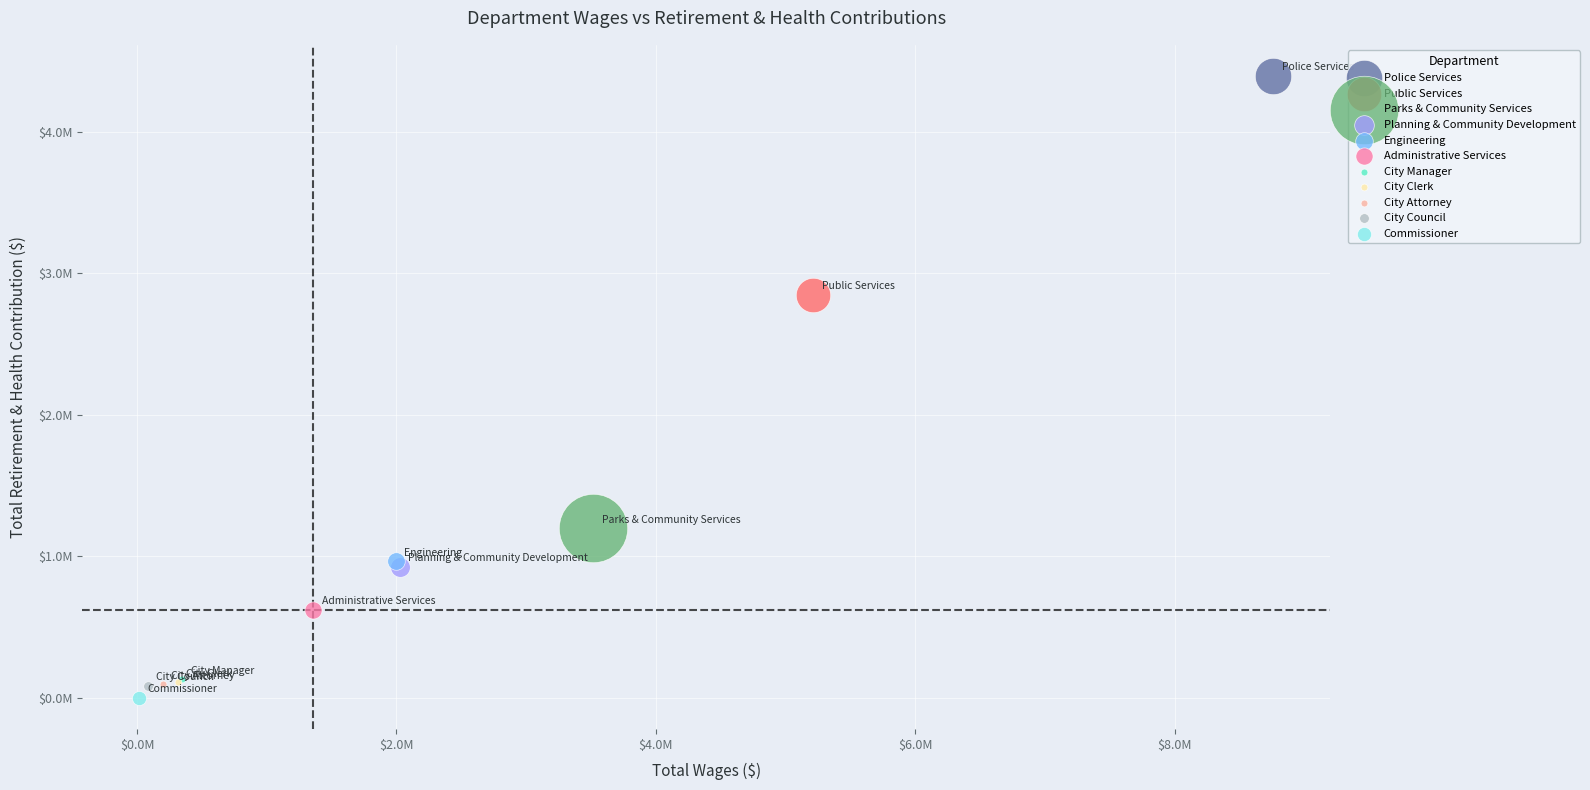

Which series contains the highest Y value?

Police Services